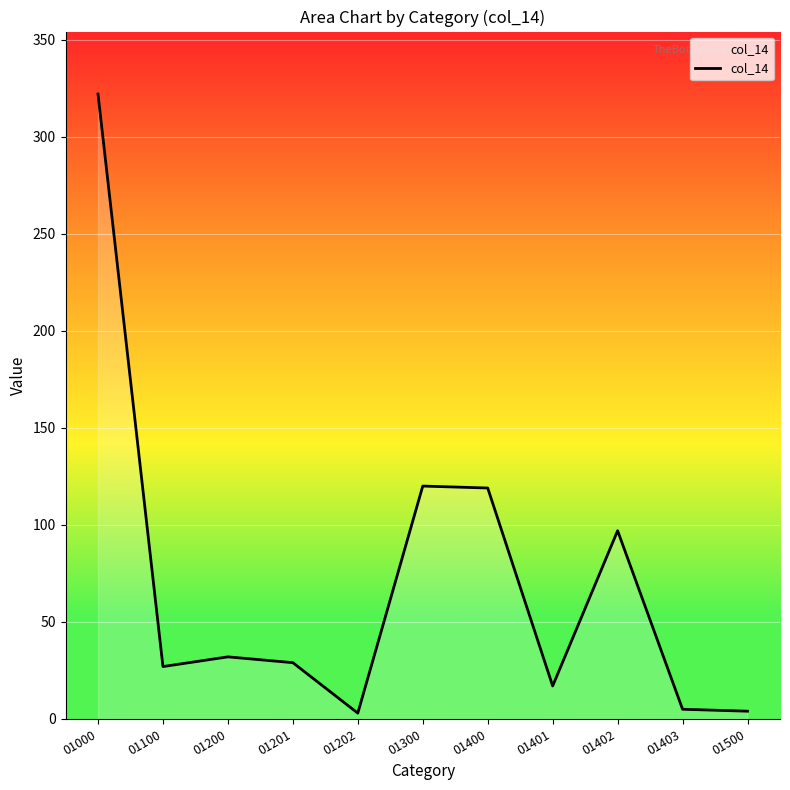

What is the ratio of the value at 01402 to the value at 01100?

3.6